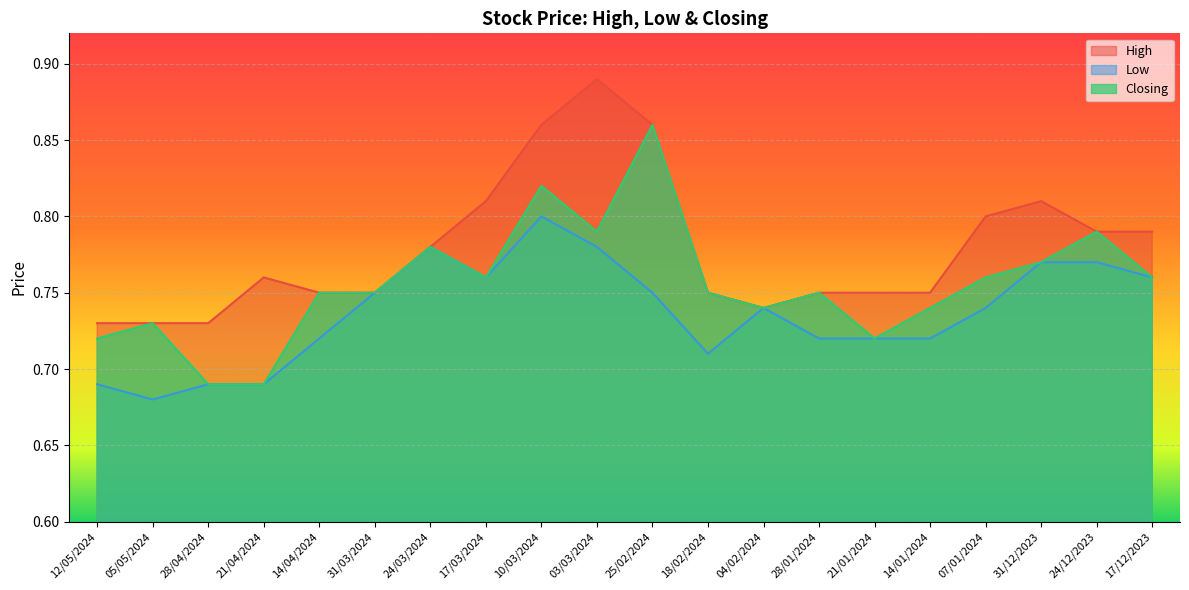

What is the value of the Closing point at the 18th from the left?

0.8